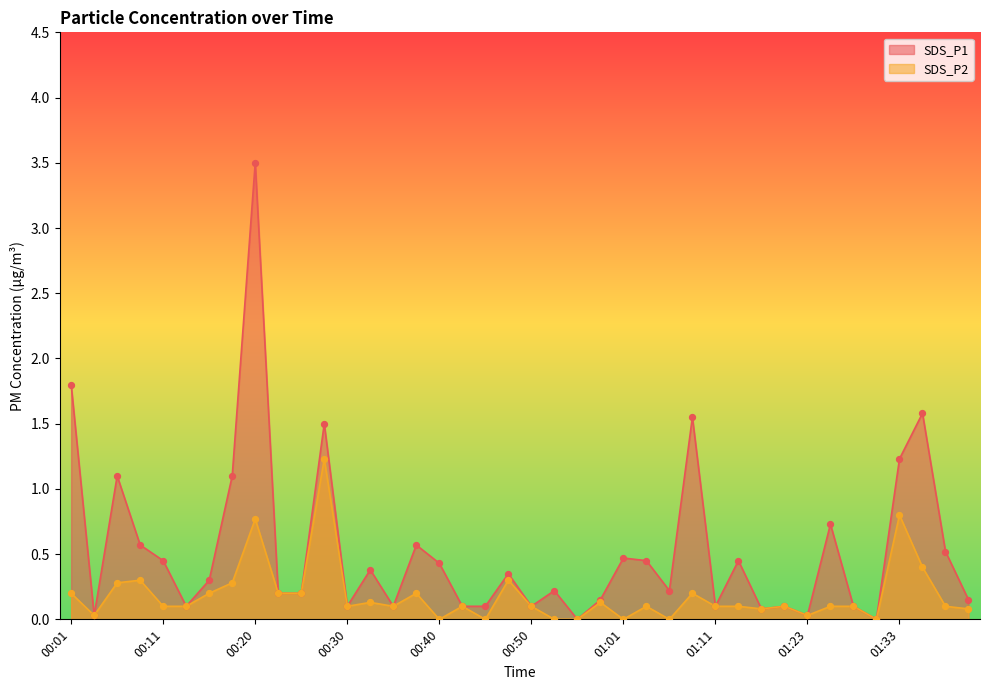

At how many categories does at least one series exceed 1?

8